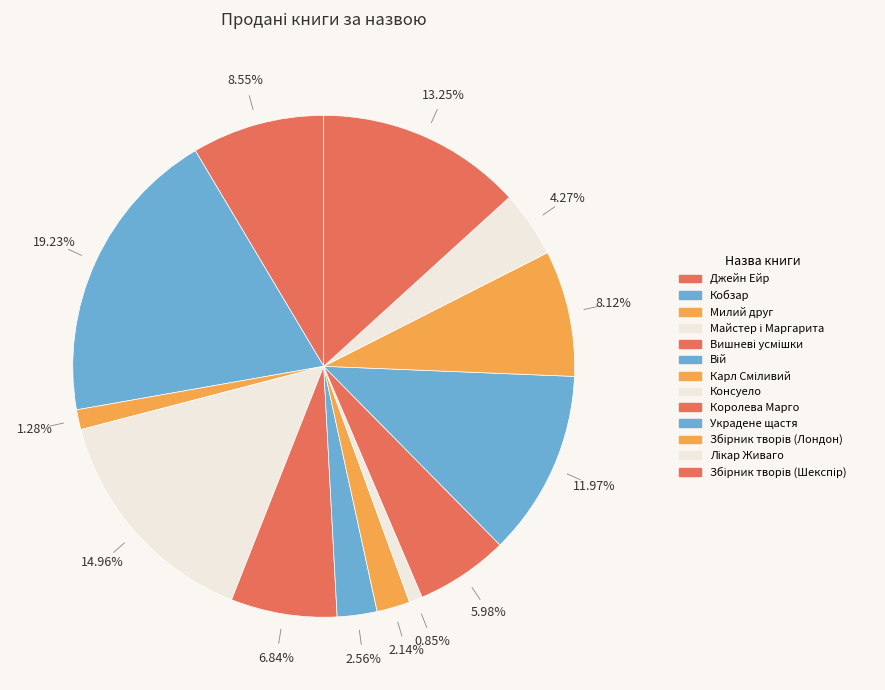

Count the number of slices in the pie.

13